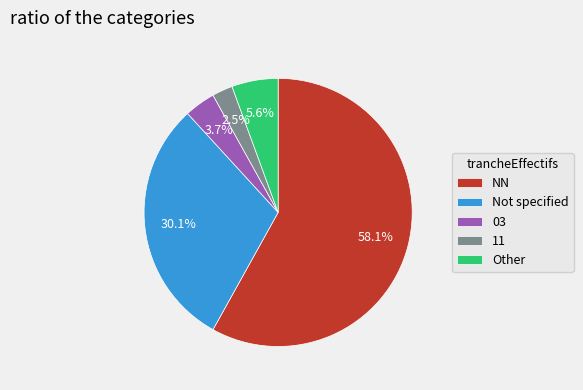

What is the ratio of the value at 11 to the value at 03?

0.7